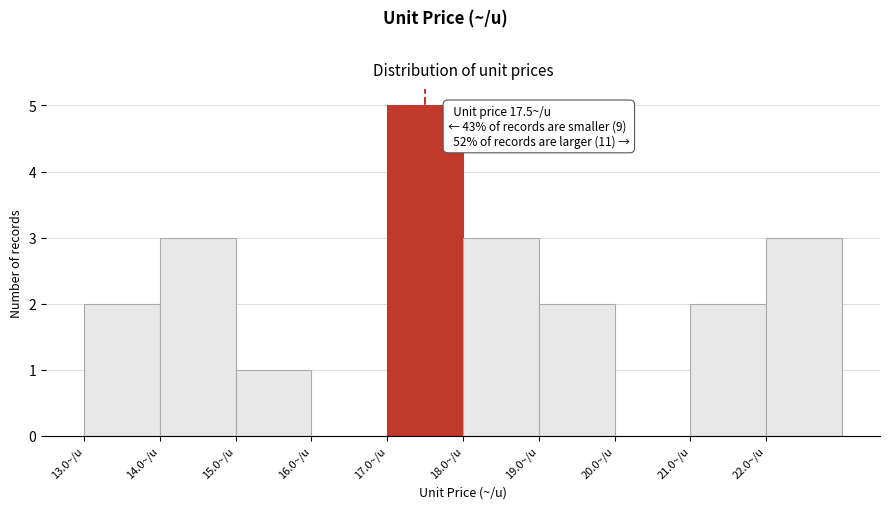

Which range on the x-axis has the tallest bar?

17 to 18